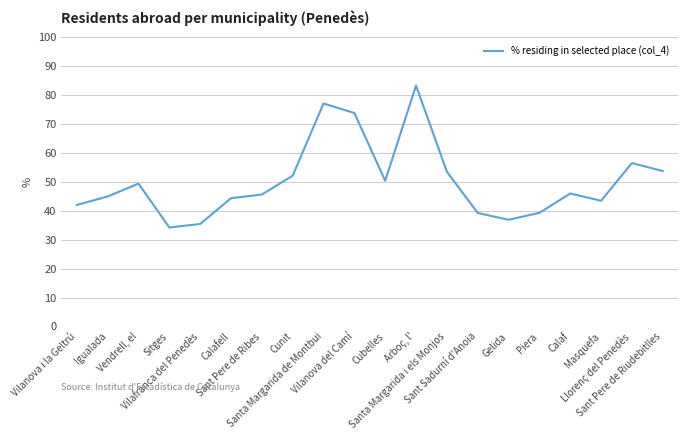

How many interior local valleys (lower than both neighbors) does the data have?

4